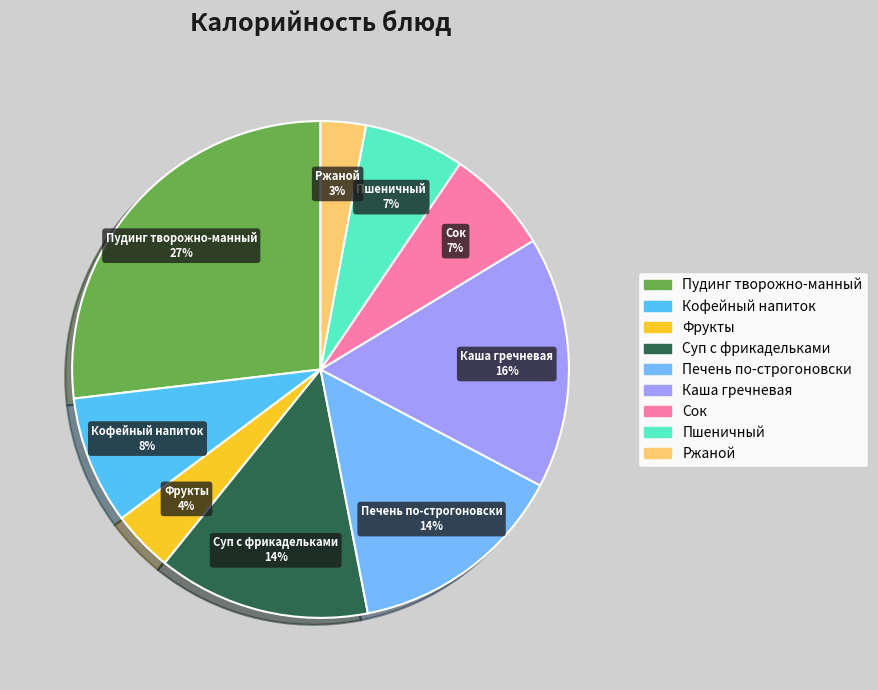

To the nearest percent, what portion does Каша гречневая represent?

16%